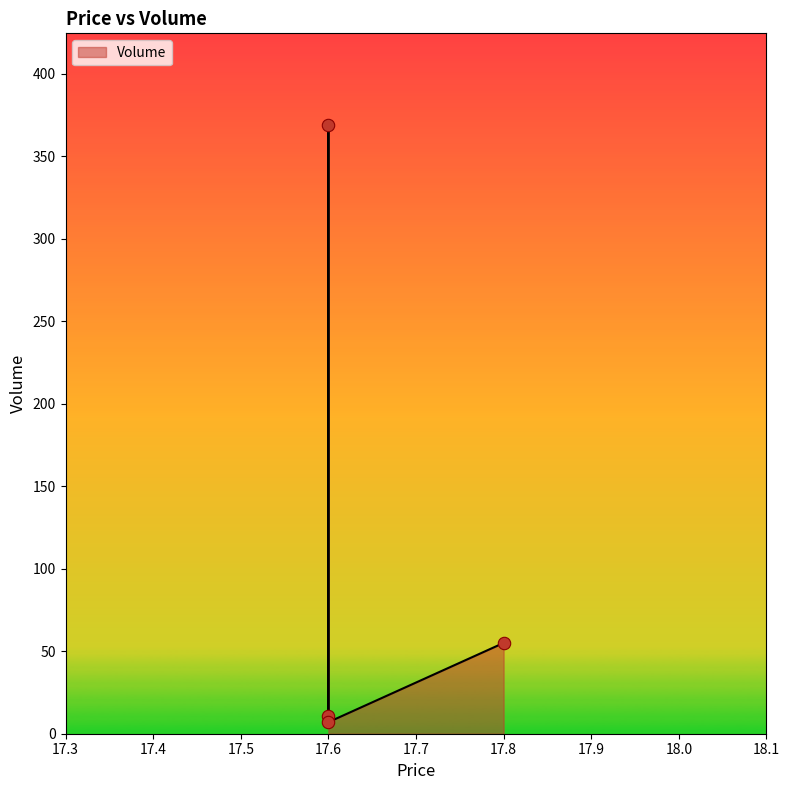

What is the ratio of the value at 17.6 to the value at 17.6?

33.5